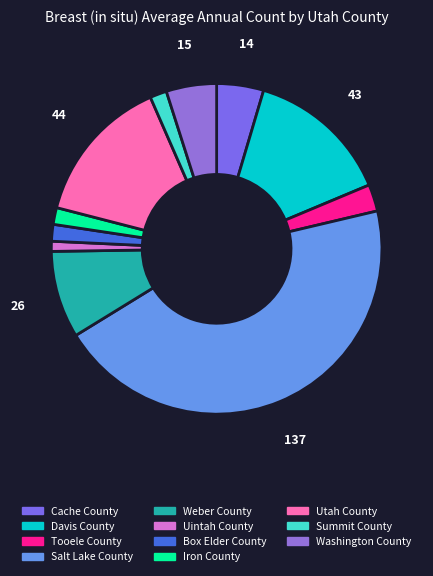

Which has a higher value, Cache County or Uintah County?

Cache County